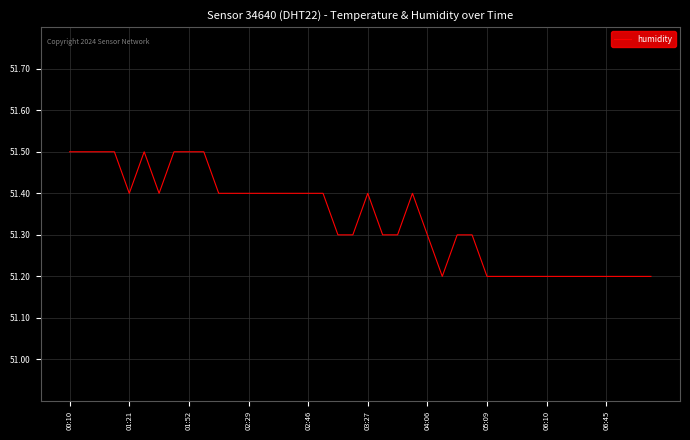

What is the greatest value displayed?

51.5